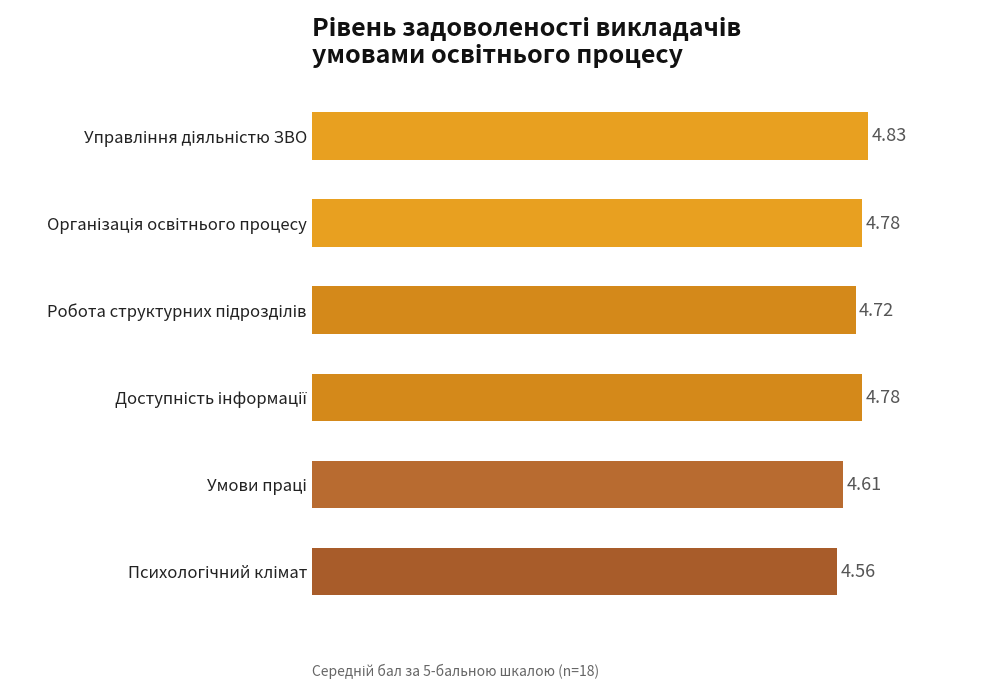

What is the sum of all values?

28.3